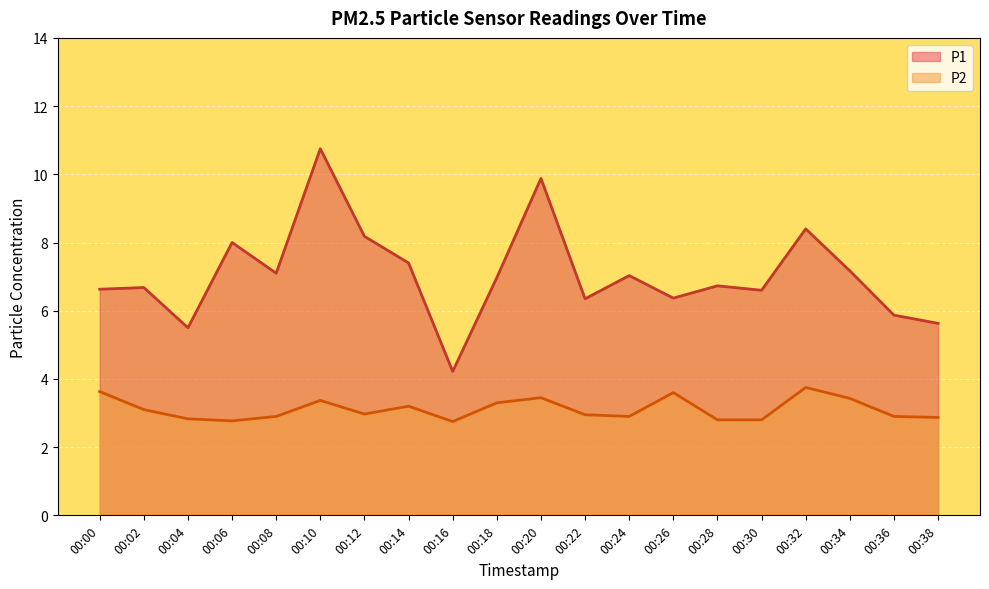

What is the difference between the P1 values at 00:04 and 00:02?

1.2